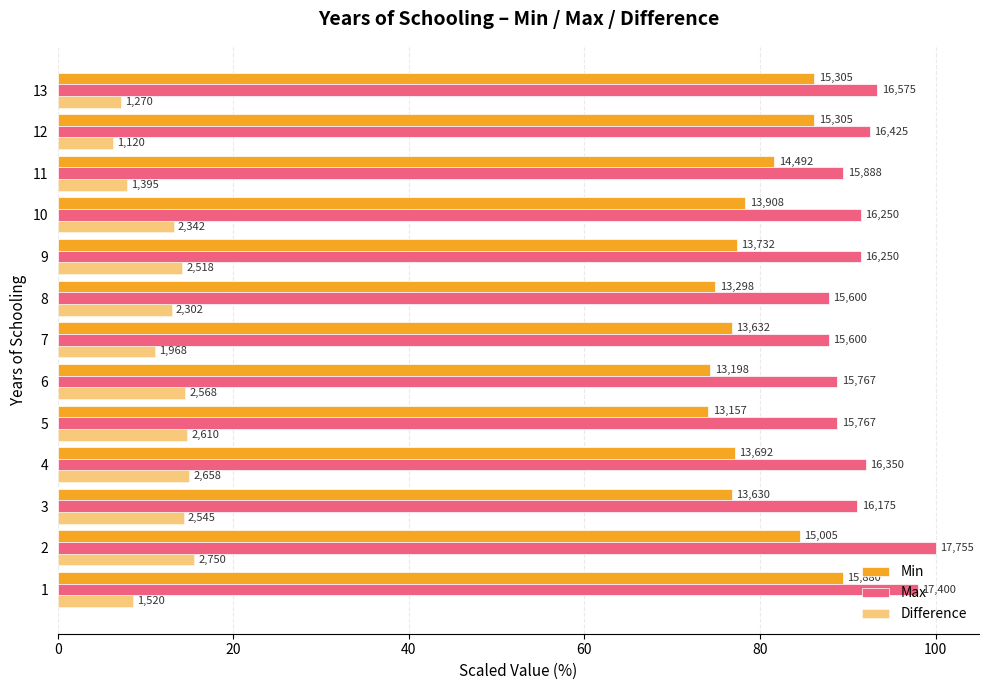

How many data points in Max are less than 91?

5